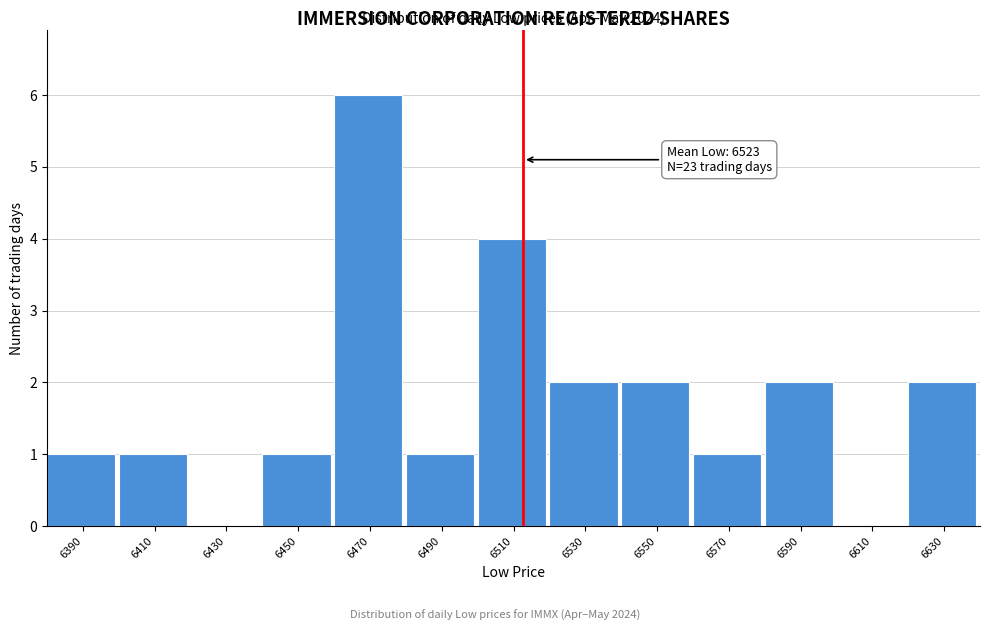

Reading left to right, transcribe all the data shown in this chart.

6390=1	6410=1	6430=0	6450=1	6470=6	6490=1	6510=4	6530=2	6550=2	6570=1	6590=2	6610=0	6630=2